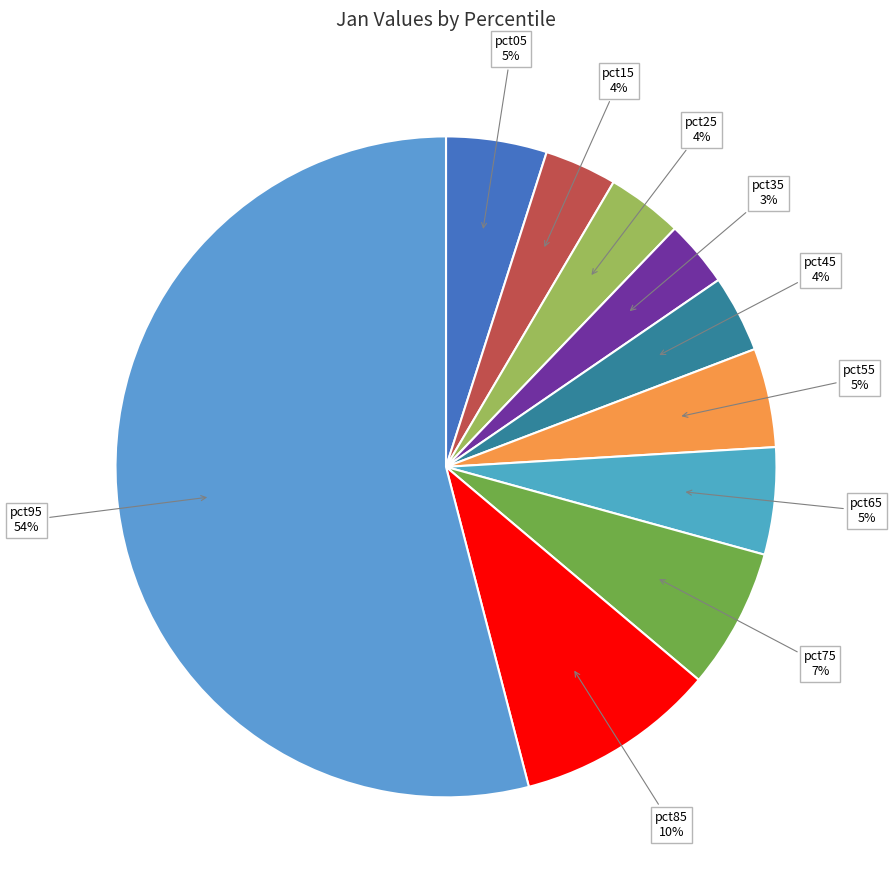

How many slices are in this pie chart?

10